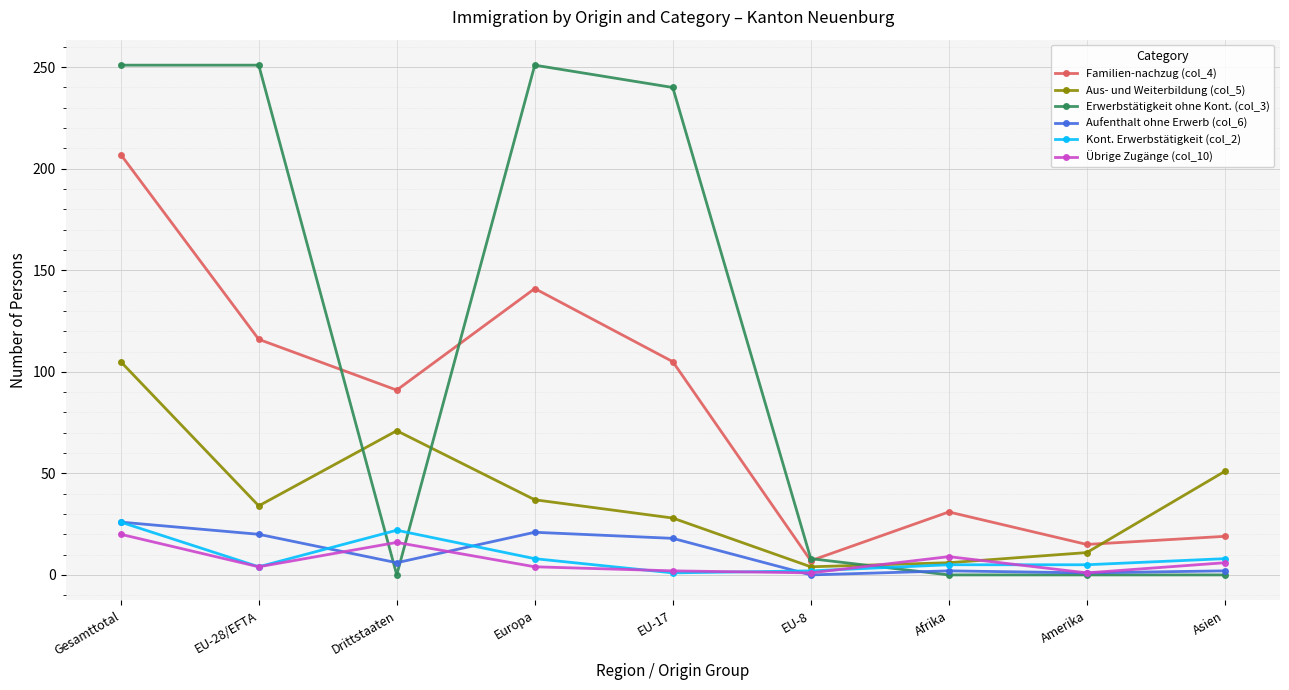

What is the label of the 8th point from the left?

Amerika